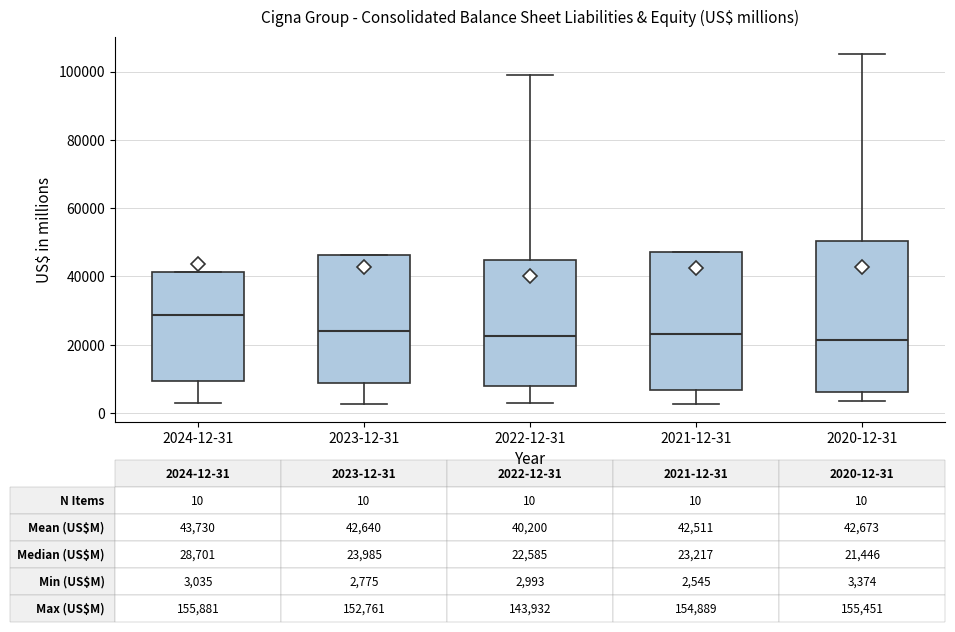

Which box is the tallest, from its lower edge to its upper edge?

2020-12-31